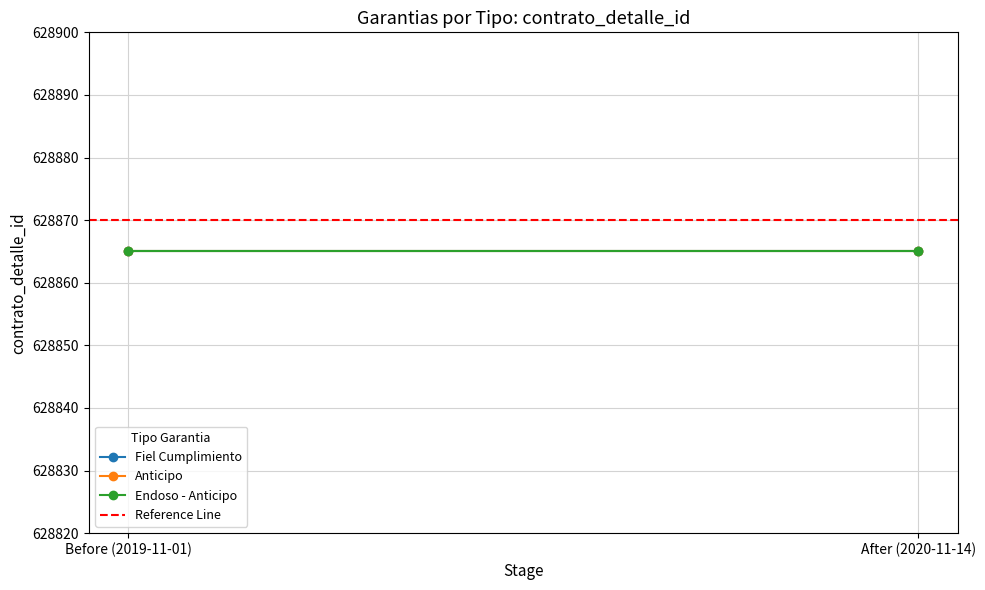

Which series has the widest spread of values?

Fiel Cumplimiento